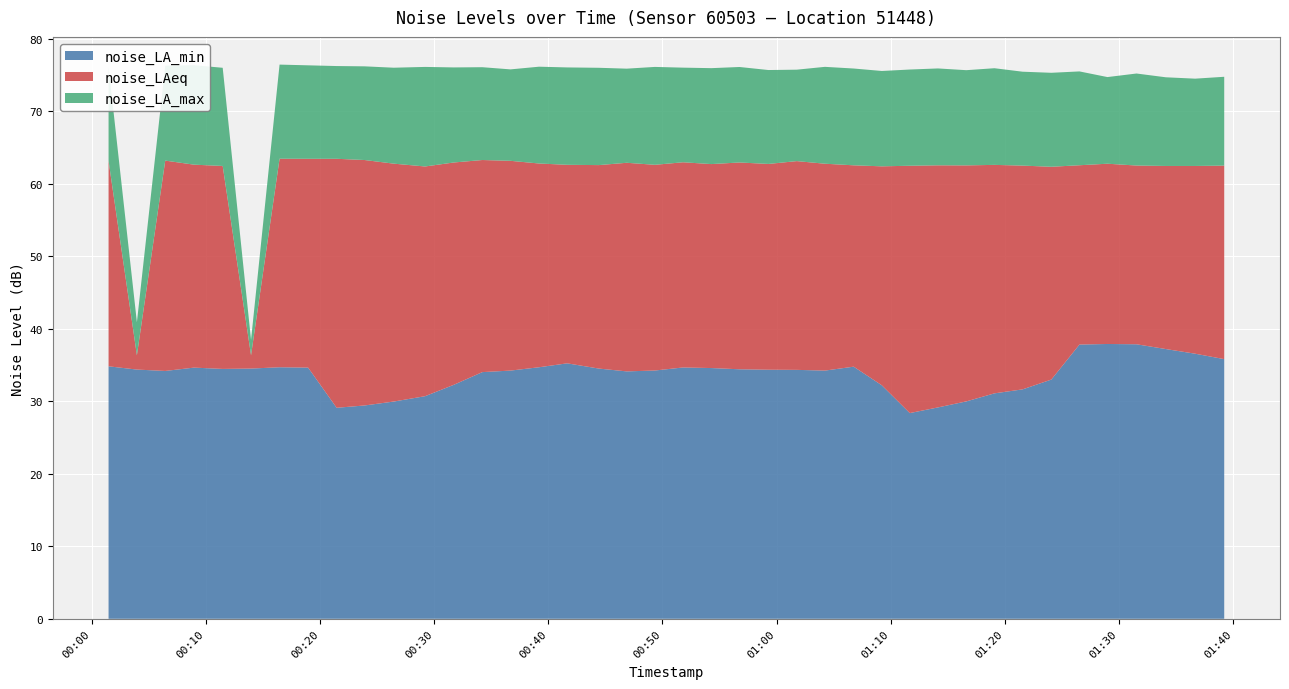

Reading left to right, what are all the values shown in this chart?

noise_LA_min: 0=34.8	1=34.4	2=34.2	3=34.6	4=34.5	5=34.5	6=34.7	7=34.6	8=29.1	9=29.4	10=30.0	11=30.7	12=32.3	13=34.0	14=34.2	15=34.7	16=35.2	17=34.5	18=34.1	19=34.2	20=34.7	21=34.6	22=34.4	23=34.4	24=34.3	25=34.2	26=34.8	27=32.2	28=28.4	29=29.1	30=30.0	31=31.1	32=31.6	33=33.0	34=37.8	35=37.9	36=37.9	37=37.2	38=36.6	39=35.8
noise_LAeq: 0=63.1	1=36.3	2=63.2	3=62.6	4=62.5	5=36.3	6=63.5	7=63.4	8=63.4	9=63.3	10=62.8	11=62.4	12=62.9	13=63.3	14=63.2	15=62.8	16=62.6	17=62.6	18=62.9	19=62.6	20=63.0	21=62.7	22=62.9	23=62.7	24=63.1	25=62.8	26=62.5	27=62.4	28=62.5	29=62.5	30=62.5	31=62.6	32=62.5	33=62.3	34=62.5	35=62.8	36=62.5	37=62.5	38=62.5	39=62.5
noise_LA_max: 0=76.1	1=40.9	2=76.3	3=76.3	4=76.0	5=38.5	6=76.4	7=76.3	8=76.2	9=76.2	10=76.0	11=76.1	12=76.0	13=76.1	14=75.8	15=76.1	16=76.0	17=76.0	18=75.9	19=76.1	20=76.0	21=75.9	22=76.1	23=75.7	24=75.7	25=76.1	26=75.9	27=75.5	28=75.8	29=75.9	30=75.7	31=75.9	32=75.5	33=75.3	34=75.5	35=74.7	36=75.2	37=74.7	38=74.5	39=74.8